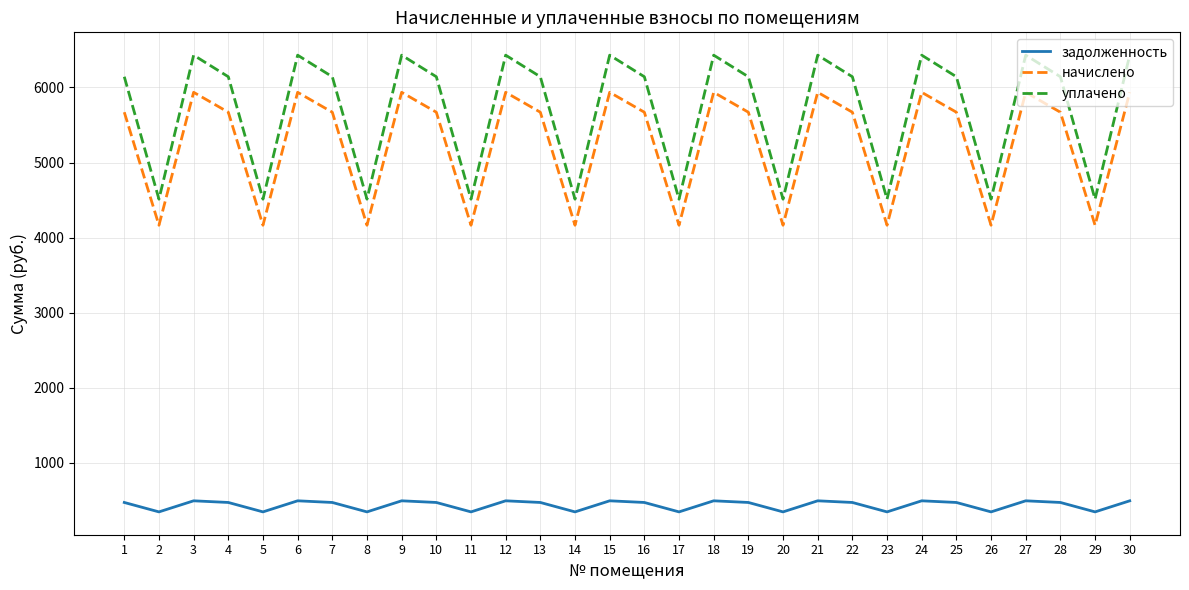

How many values in the уплачено series are below 6143?

10